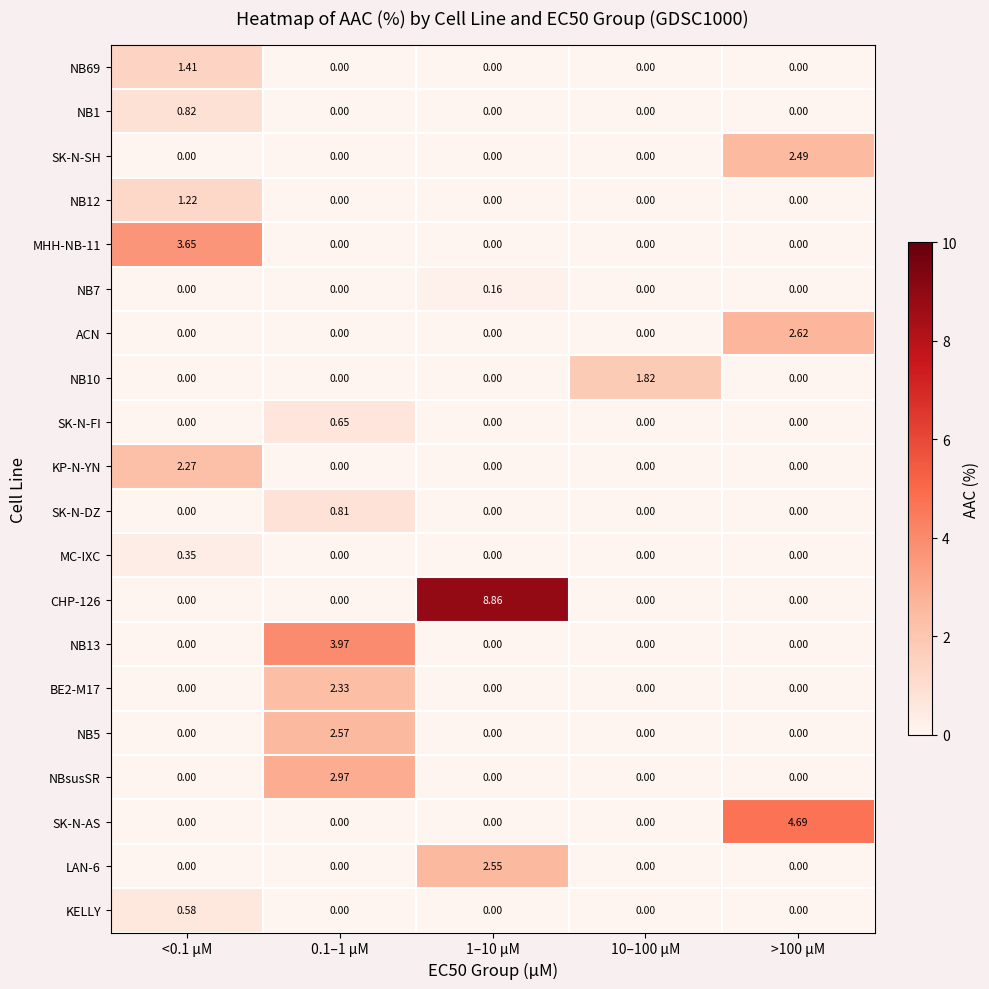

Is the value of NB7 at >100 µM greater than the value of NB69 at <0.1 µM?

No